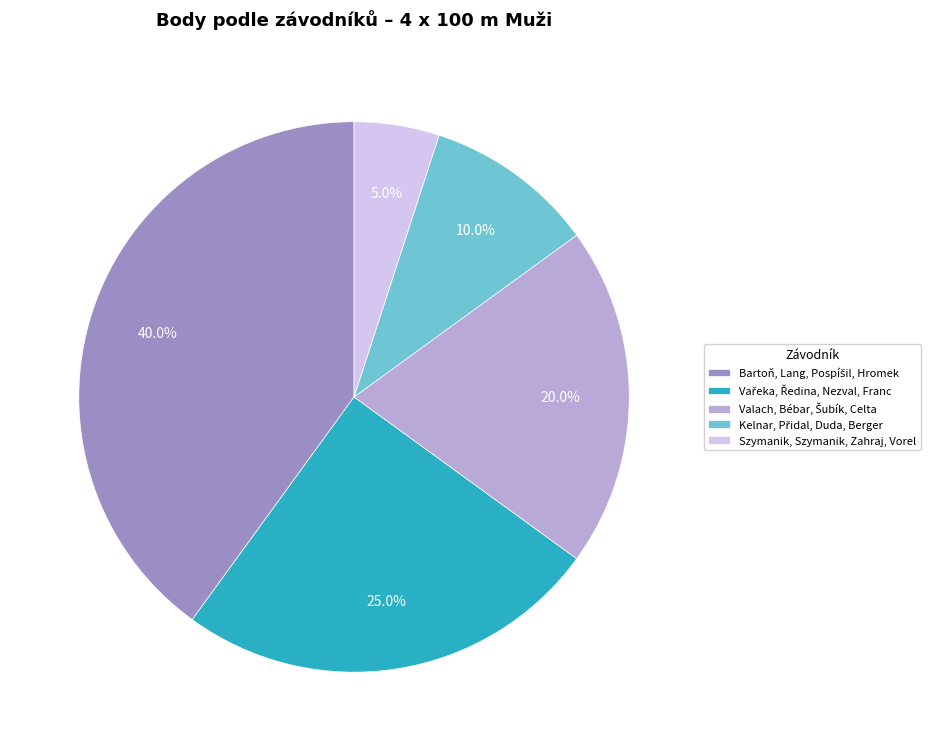

What portion of the pie excludes Szymanik, Szymanik, Zahraj, Vorel?

95.0%